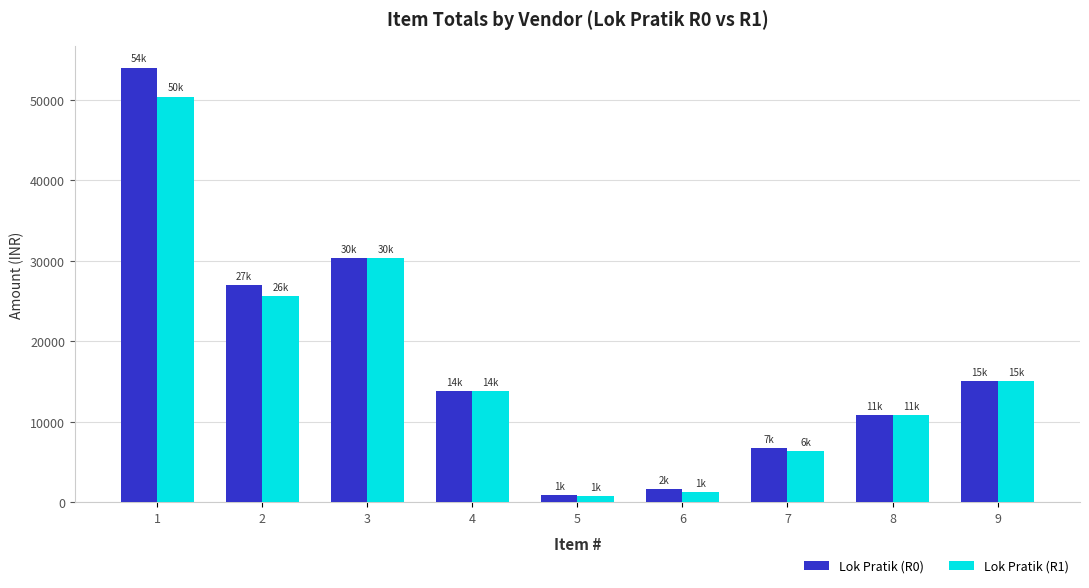

Reading right to left, what are all the values shown in this chart?

Lok Pratik (R0): 15000	10800	6750	1600	900	13770	30294	27000	54000
Lok Pratik (R1): 15000	10800	6300	1200	720	13770	30294	25600	50400